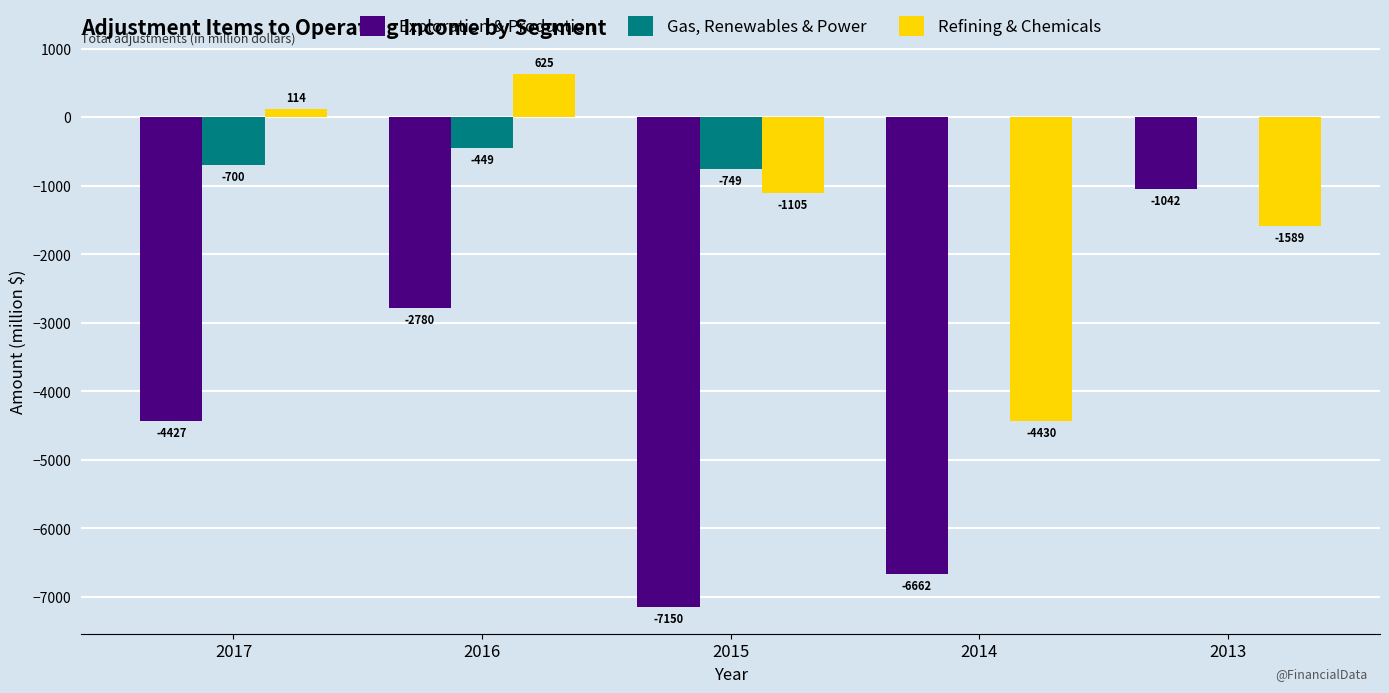

Reading left to right, transcribe all the data shown in this chart.

Exploration & Production: -4427	-2780	-7150	-6662	-1042
Gas, Renewables & Power: -700	-449	-749	0	0
Refining & Chemicals: 114	625	-1105	-4430	-1589